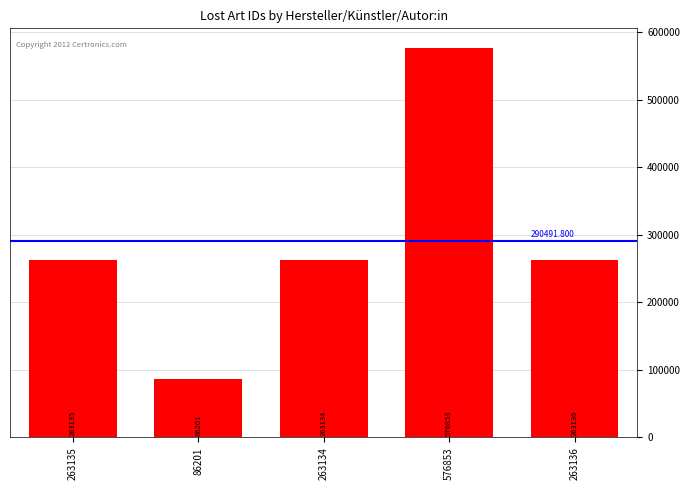

List the labels in order of value, smallest first.

86201, 263134, 263135, 263136, 576853